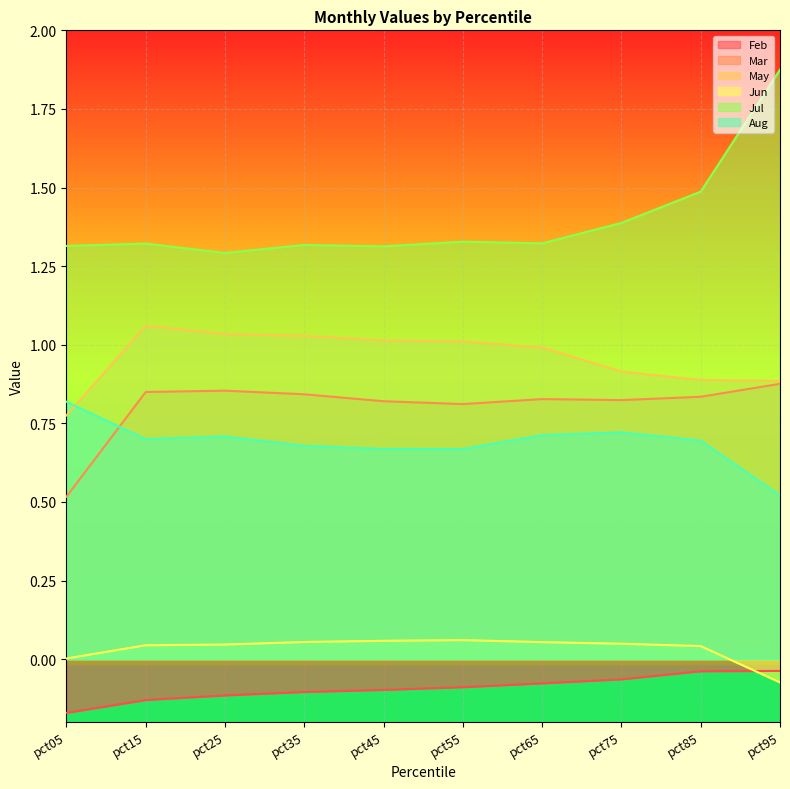

True or false: Aug has more than 1 points higher than both neighbors.

True